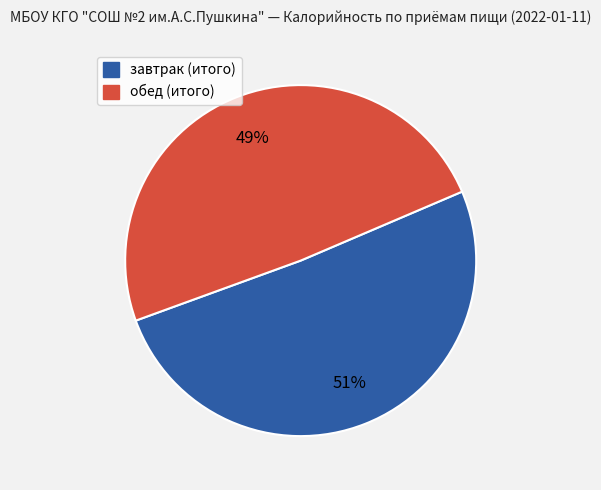

To the nearest percent, what percentage of the pie is обед (итого)?

49%